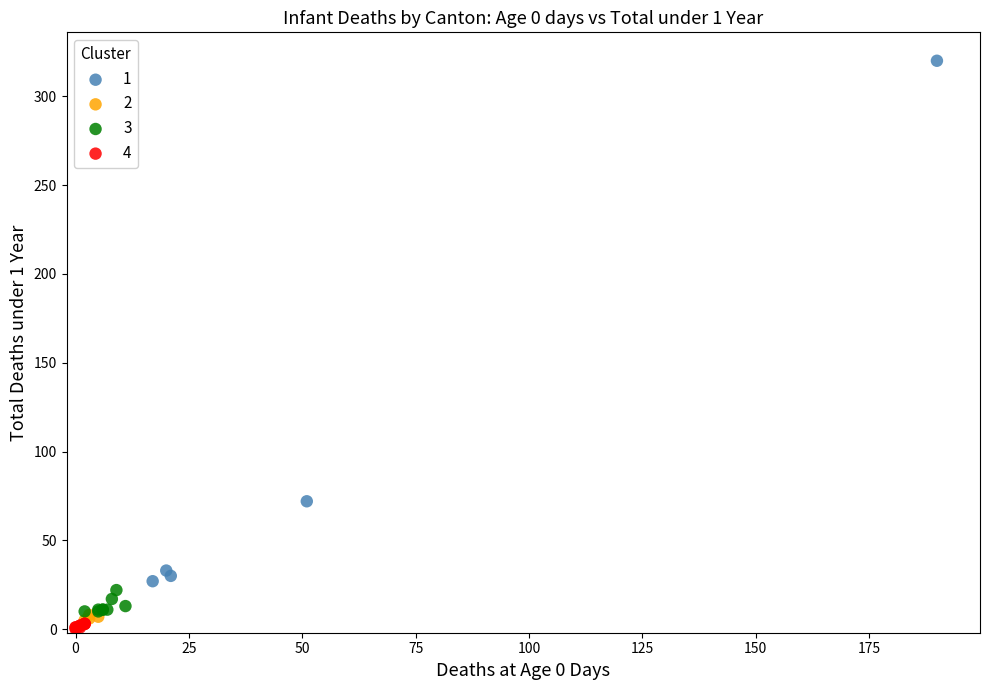

Which series has the largest Y range (max minus min)?

1